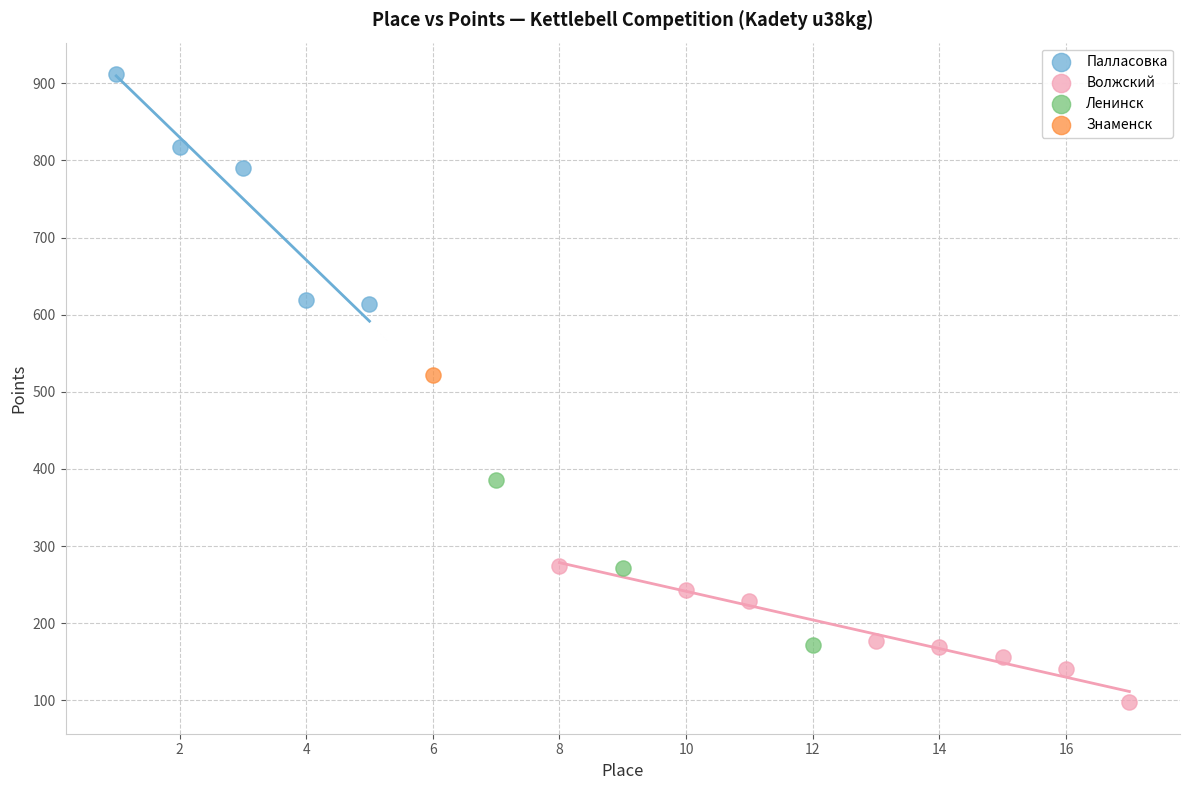

Which series contains the highest Y value?

Палласовка